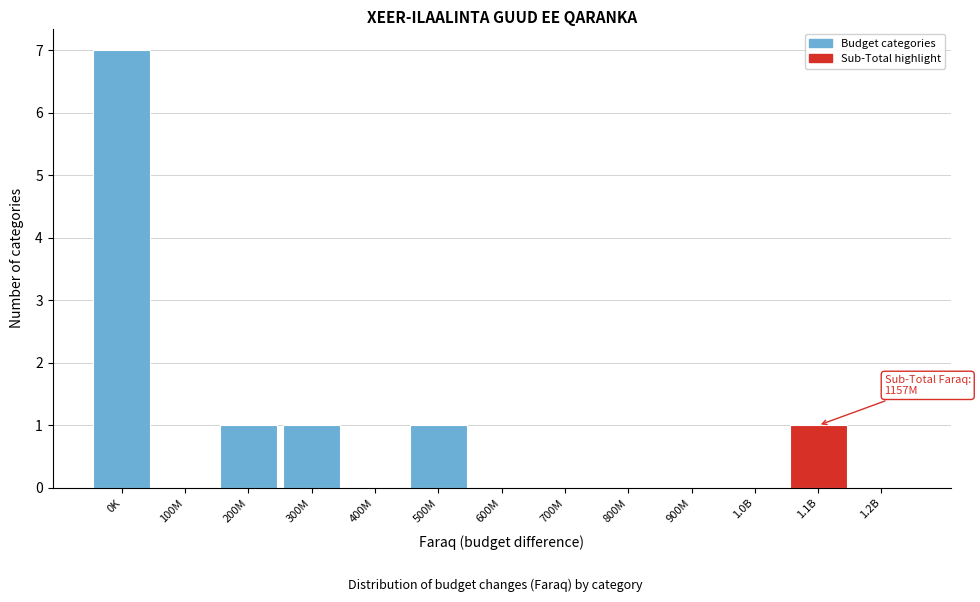

Reading left to right, list all the values displayed in this chart.

0K=7	100M=0	200M=1	300M=1	400M=0	500M=1	600M=0	700M=0	800M=0	900M=0	1.0B=0	1.1B=1	1.2B=0